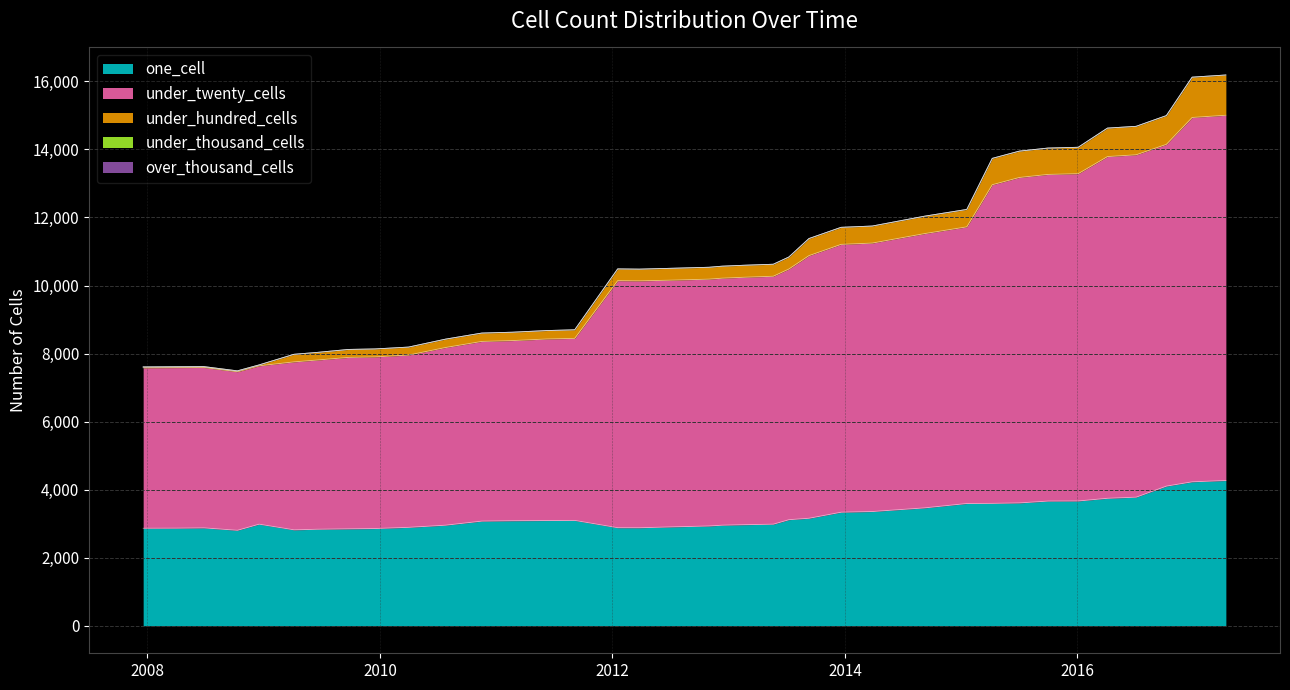

Which category has the lowest value across all series?

2007-12-19